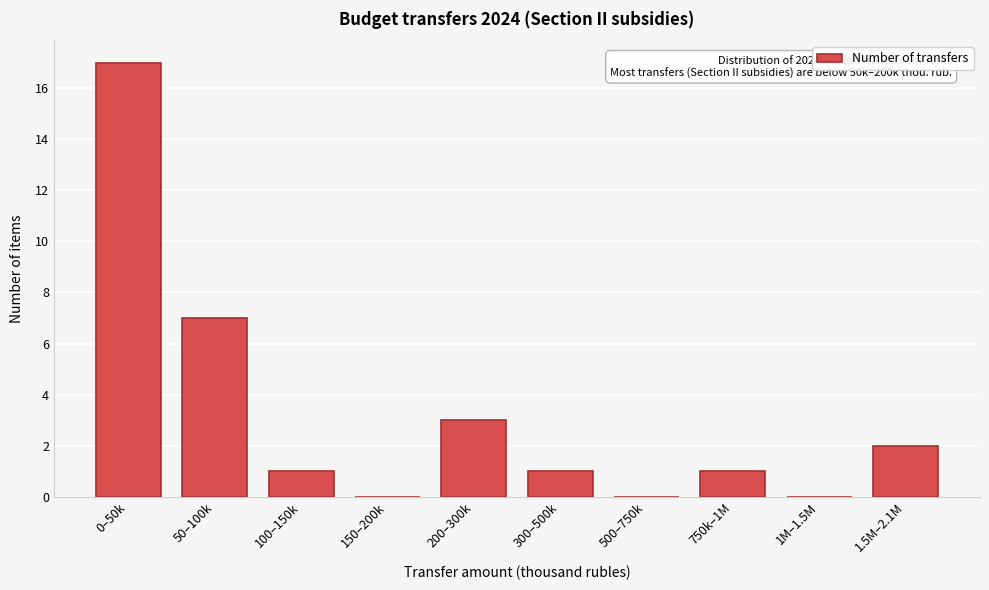

Reading left to right, transcribe all the data shown in this chart.

0–50k=17	50–100k=7	100–150k=1	150–200k=0	200–300k=3	300–500k=1	500–750k=0	750k–1M=1	1M–1.5M=0	1.5M–2.1M=2